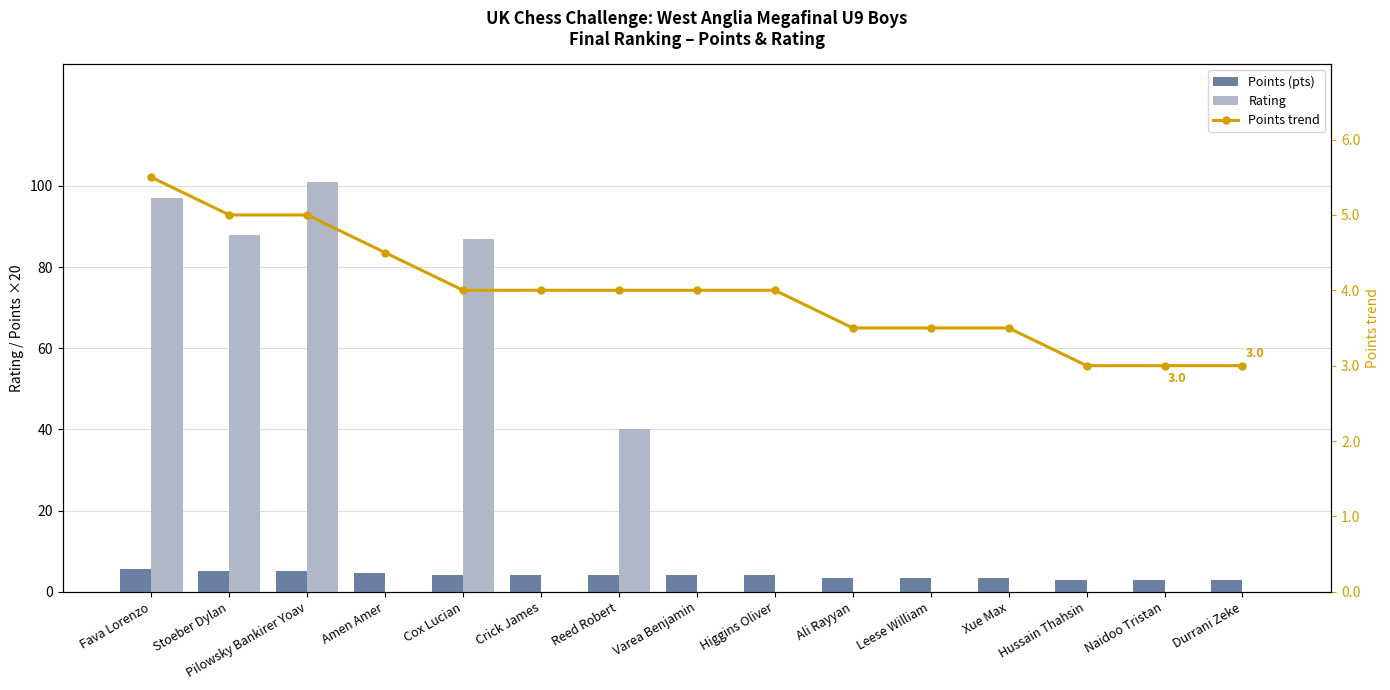

What is the difference between the maximum and minimum values in the Points (pts) series?

2.5